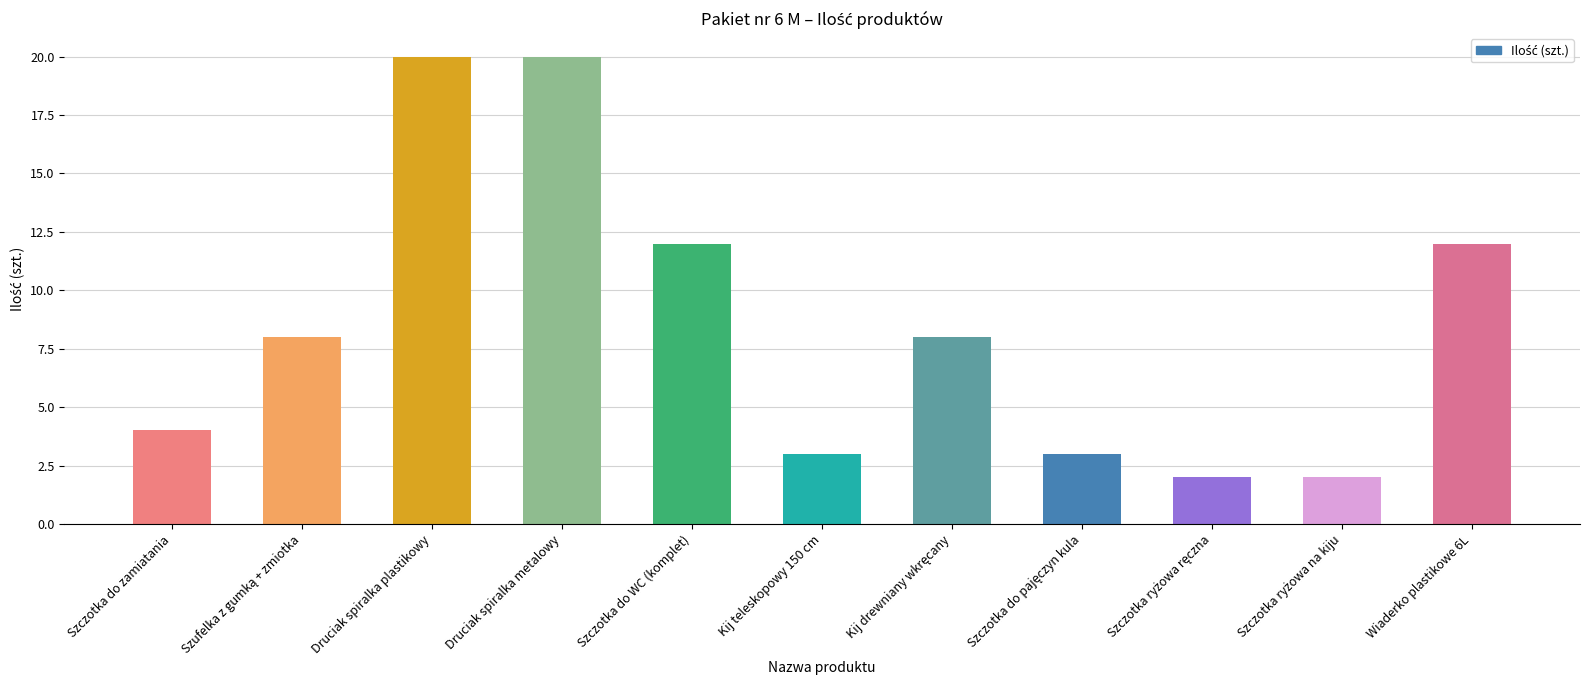

What is the label of the 3rd bar from the left?

Druciak spiralka plastikowy